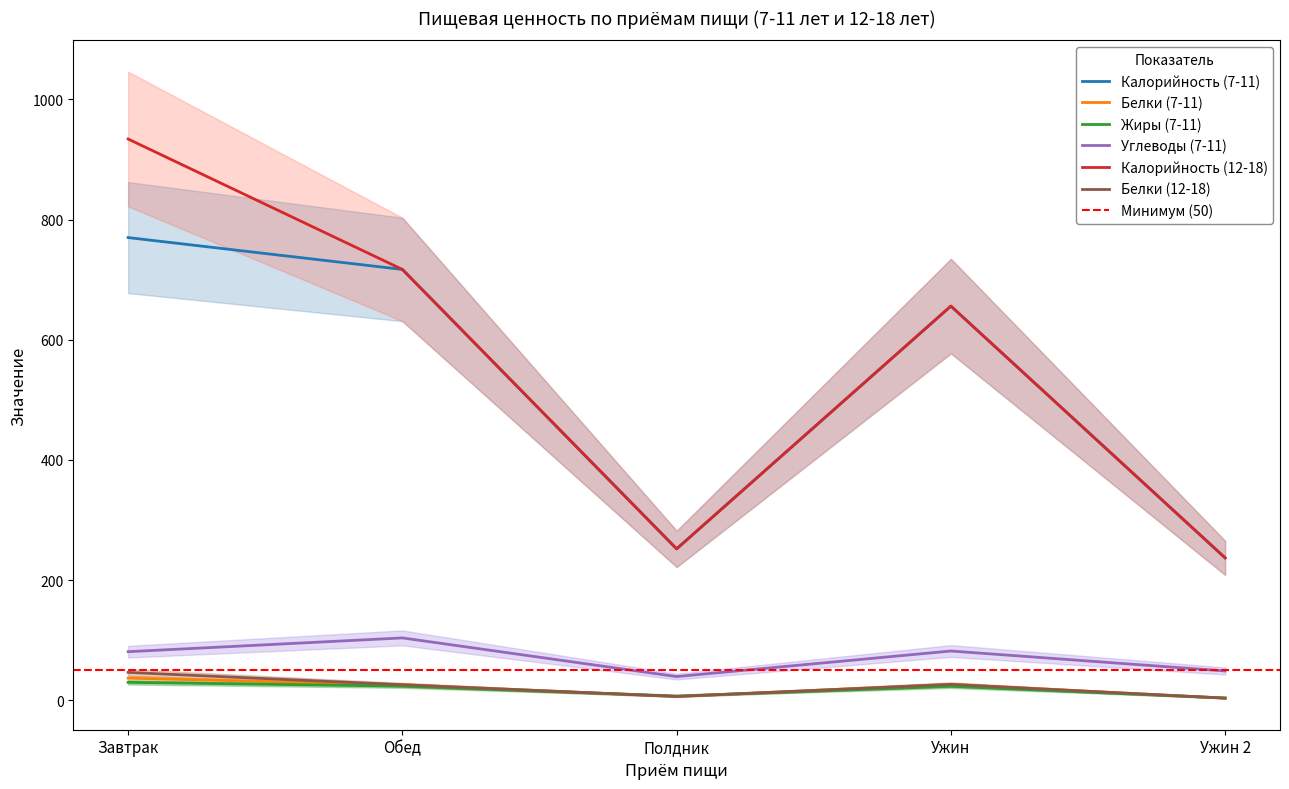

True or false: Калорийность (12-18) and Белки (12-18) cross at least once.

False